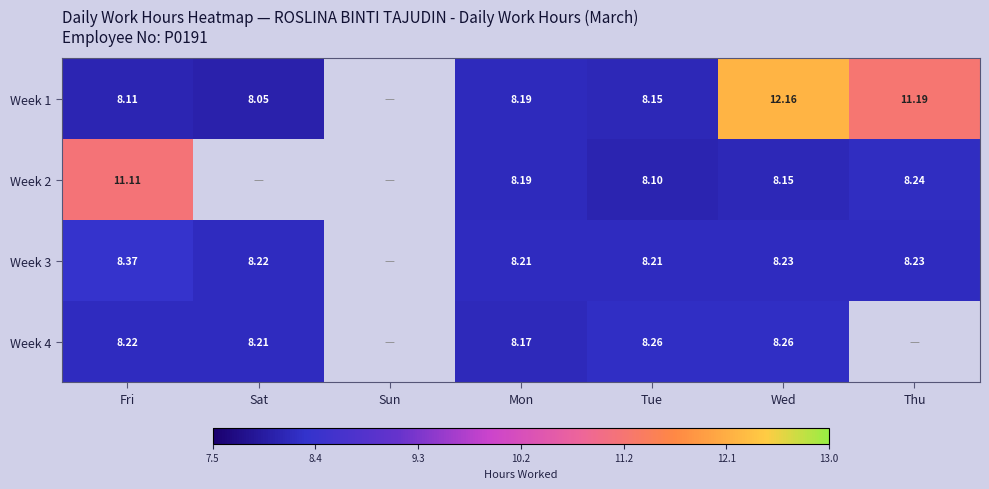

Is the value of Week 1 at Fri greater than the value of Week 4 at Mon?

No